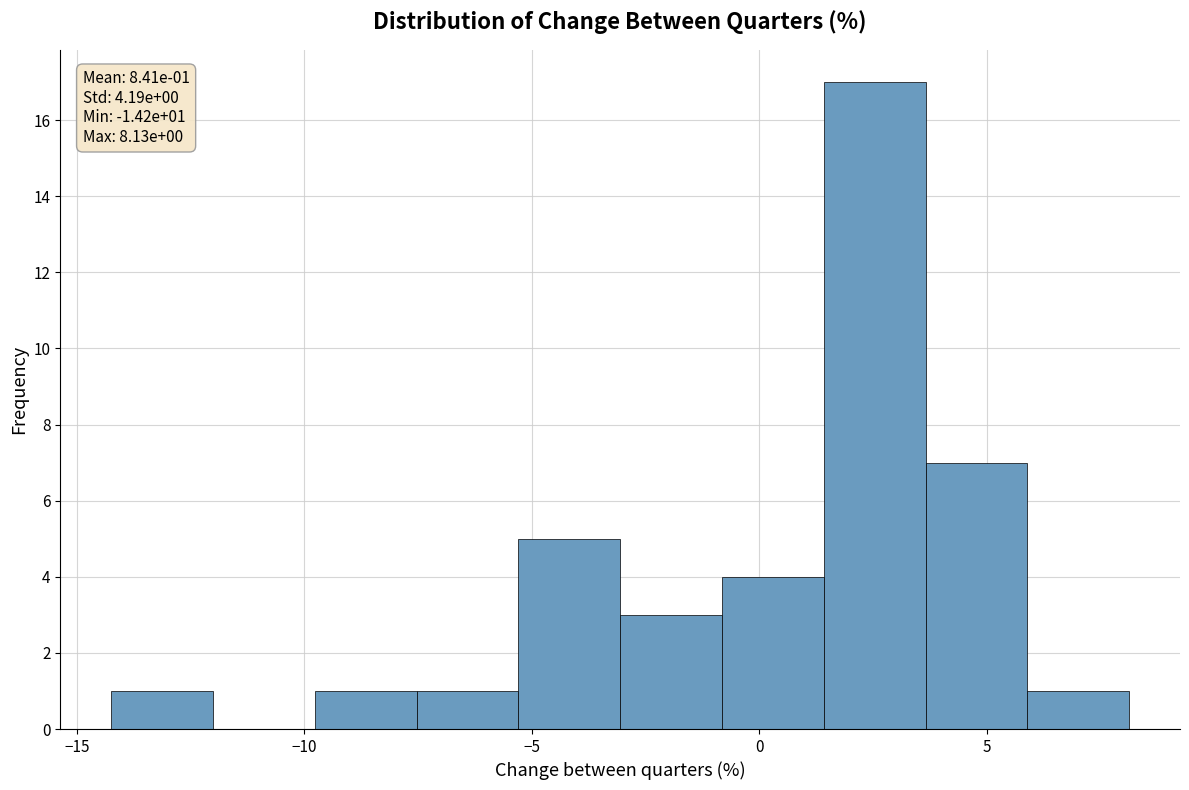

Over which range of the x-axis is the bar tallest?

1.5 to 3.5